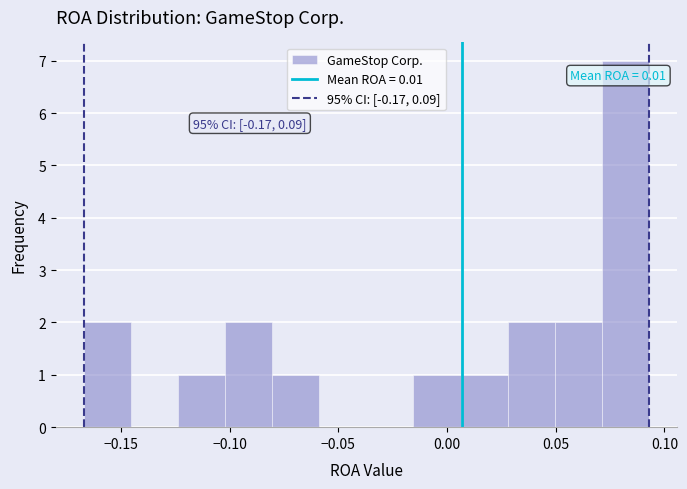

Which range on the x-axis has the tallest bar?

0.070 to 0.095